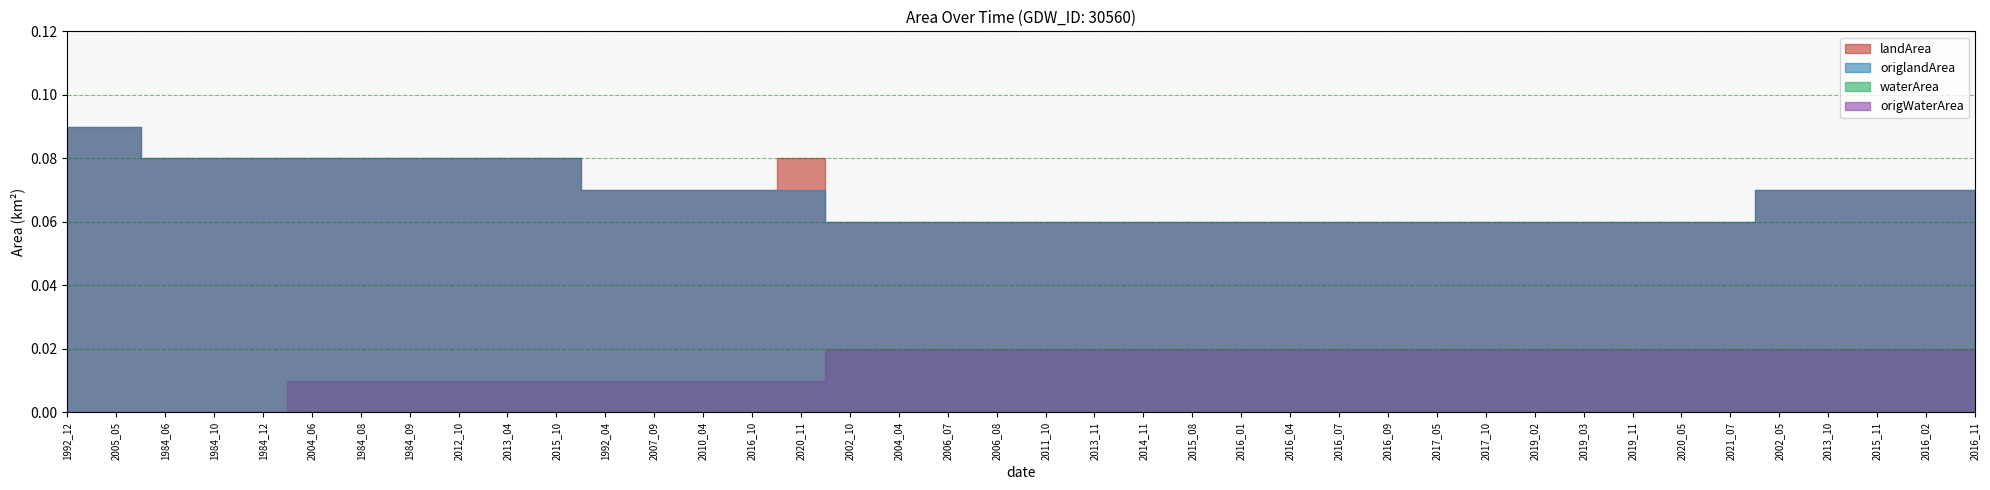

What is the average value of the landArea series?

0.1